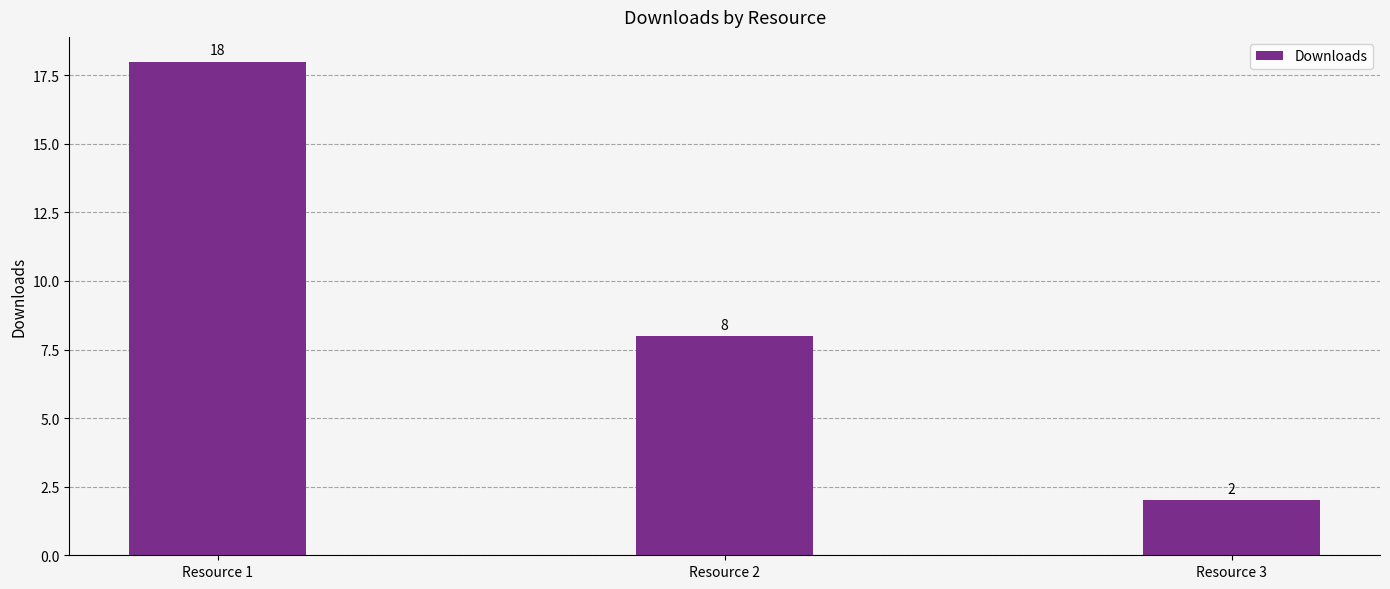

Does the chart contain stacked bars?

No